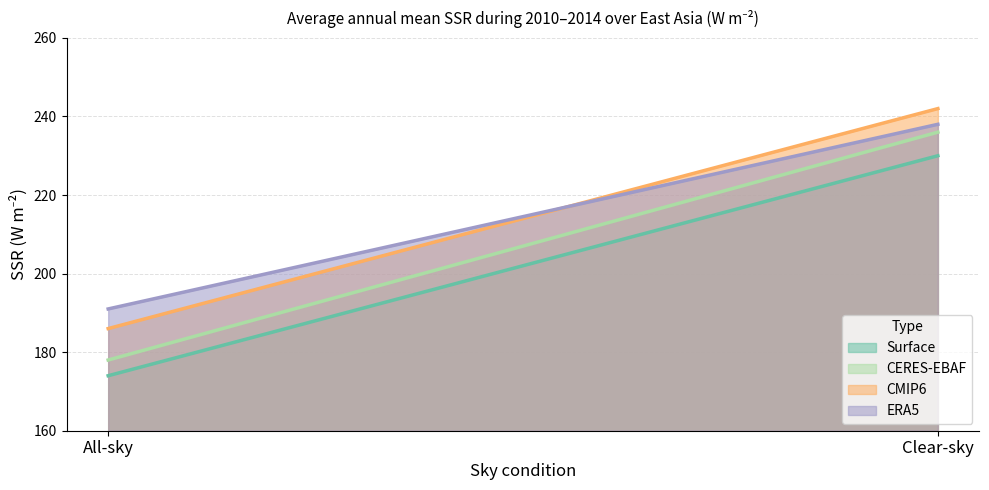

Is it true that CMIP6 equals 123 at All-sky?

False